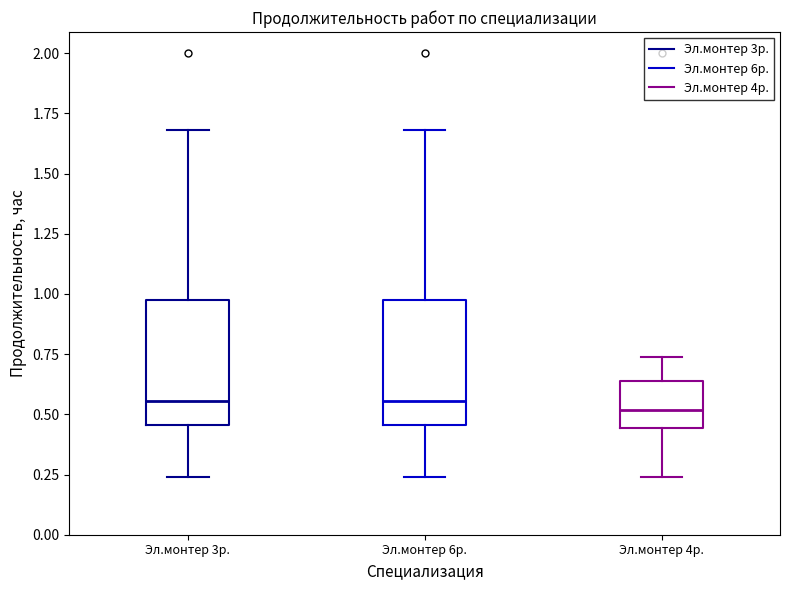

Reading left to right, read every box against the y-axis: the position of its median line, the range the box covers, and the ends of its whiskers. The values are not printed on the chart, so give them approximately, as read against the axis.

Эл.монтер 3р.: median 0.55, box 0.45 to 1.00, whiskers 0.25 to 1.70
Эл.монтер 6р.: median 0.55, box 0.45 to 1.00, whiskers 0.25 to 1.70
Эл.монтер 4р.: median 0.50, box 0.45 to 0.65, whiskers 0.25 to 0.75